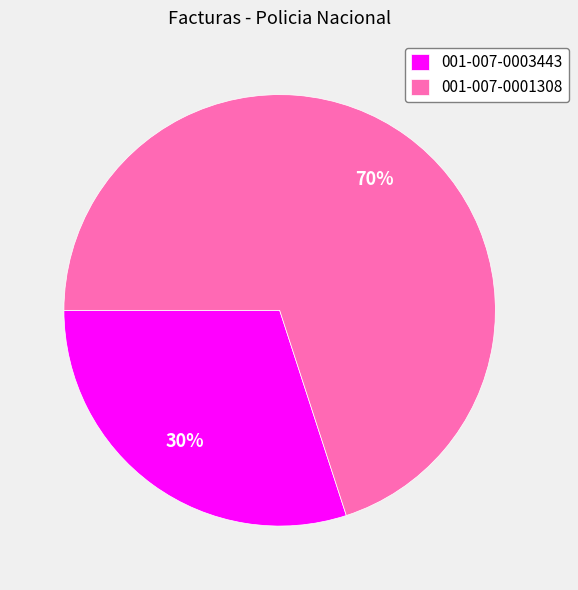

Is it true that 001-007-0001308 is 70% of the pie?

True